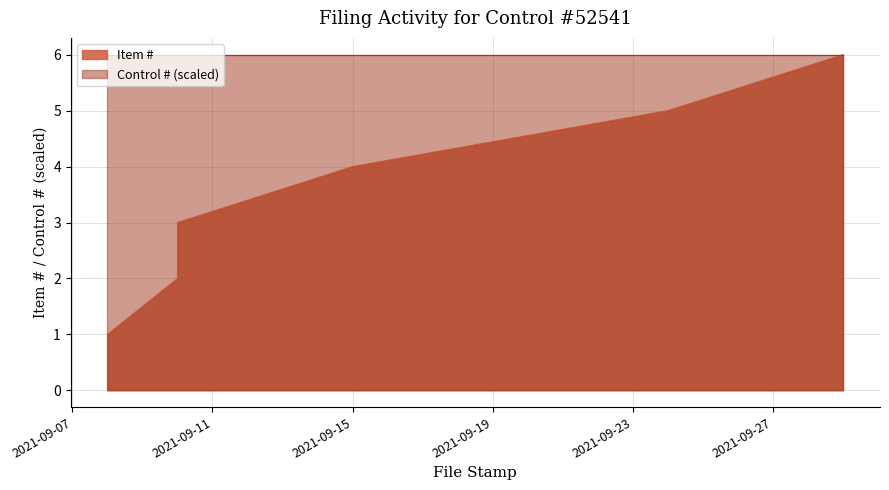

What is the value of the 5th point from the left?

5